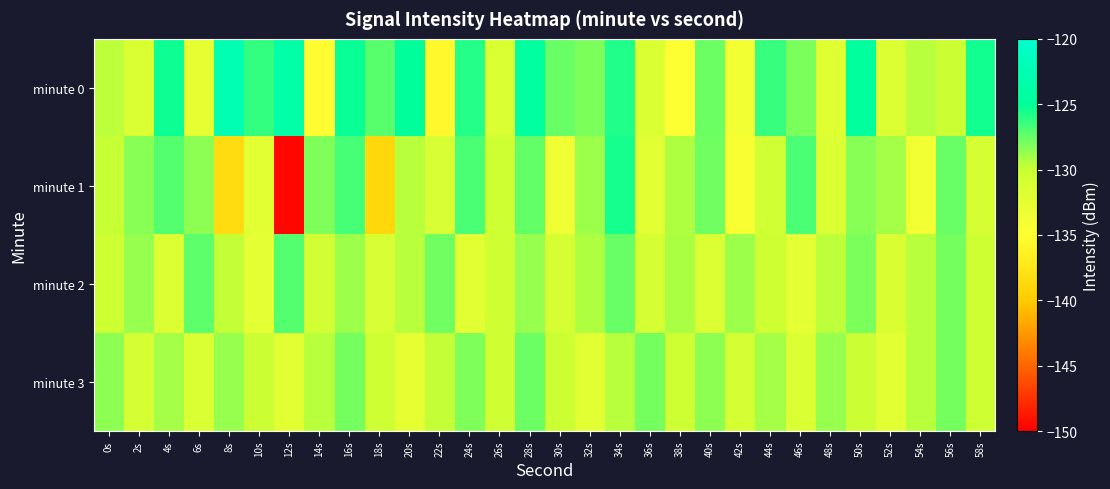

Reading right to left, transcribe all the data shown in this chart.

minute 0: 58s=-125.4	56s=-130.0	54s=-129.6	52s=-131.5	50s=-124.6	48s=-132.0	46s=-128.0	44s=-126.4	42s=-133.7	40s=-127.7	38s=-134.9	36s=-131.4	34s=-125.8	32s=-128.0	30s=-127.5	28s=-124.5	26s=-131.5	24s=-125.9	22s=-135.7	20s=-124.8	18s=-127.2	16s=-125.3	14s=-135.2	12s=-123.7	10s=-126.3	8s=-122.8	6s=-132.4	4s=-125.4	2s=-131.4	0s=-129.6
minute 1: 58s=-130.9	56s=-127.6	54s=-133.8	52s=-129.1	50s=-128.4	48s=-131.7	46s=-126.9	44s=-130.5	42s=-134.2	40s=-127.8	38s=-129.3	36s=-132.1	34s=-125.6	32s=-128.9	30s=-133.5	28s=-127.4	26s=-130.1	24s=-126.8	22s=-131.2	20s=-129.5	18s=-138.8	16s=-126.7	14s=-128.1	12s=-149.6	10s=-132.3	8s=-138.3	6s=-128.5	4s=-127.1	2s=-128.3	0s=-129.9
minute 2: 58s=-130.2	56s=-127.9	54s=-129.6	52s=-131.3	50s=-128.0	48s=-129.7	46s=-132.4	44s=-130.1	42s=-128.8	40s=-131.5	38s=-129.2	36s=-130.9	34s=-127.6	32s=-129.3	30s=-131.0	28s=-128.7	26s=-130.4	24s=-132.1	22s=-127.8	20s=-129.5	18s=-131.2	16s=-128.9	14s=-130.6	12s=-127.1	10s=-132.4	8s=-129.8	6s=-127.3	4s=-131.5	2s=-128.7	0s=-130.2
minute 3: 58s=-130.2	56s=-127.9	54s=-129.6	52s=-132.3	50s=-130.0	48s=-128.7	46s=-131.4	44s=-129.1	42s=-130.8	40s=-128.5	38s=-130.2	36s=-127.9	34s=-129.6	32s=-132.3	30s=-130.0	28s=-127.7	26s=-130.4	24s=-128.1	22s=-129.8	20s=-132.5	18s=-130.2	16s=-127.9	14s=-129.6	12s=-132.3	10s=-130.0	8s=-128.7	6s=-131.4	4s=-129.1	2s=-130.8	0s=-128.5